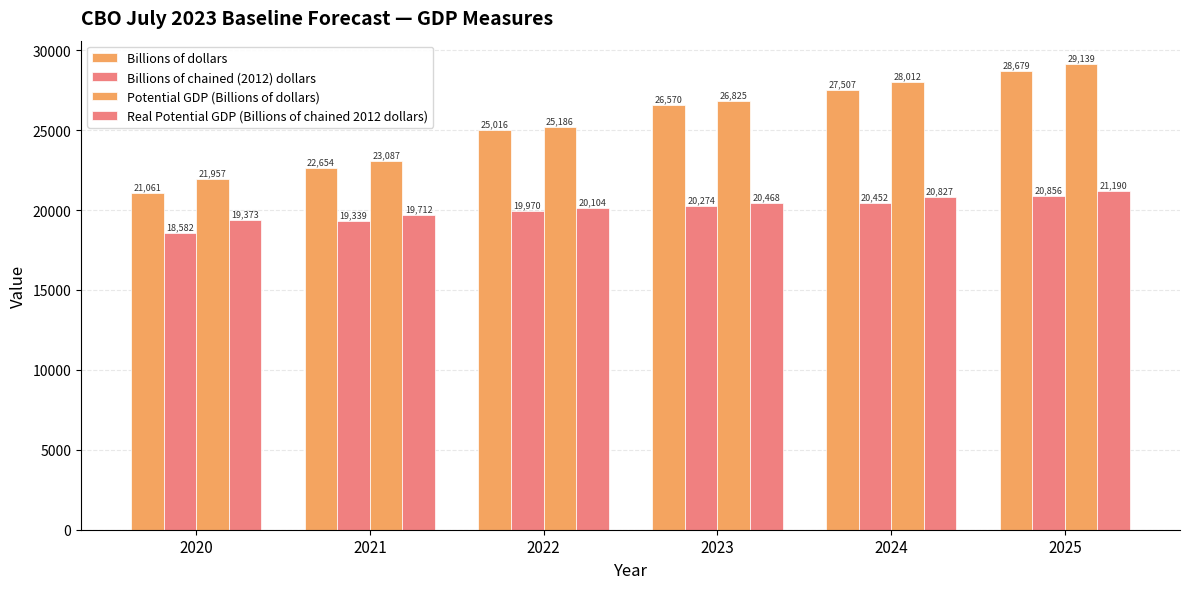

Is the value of Real Potential GDP (Billions of chained 2012 dollars) at 2022 greater than the value of Billions of chained (2012) dollars at 2023?

No